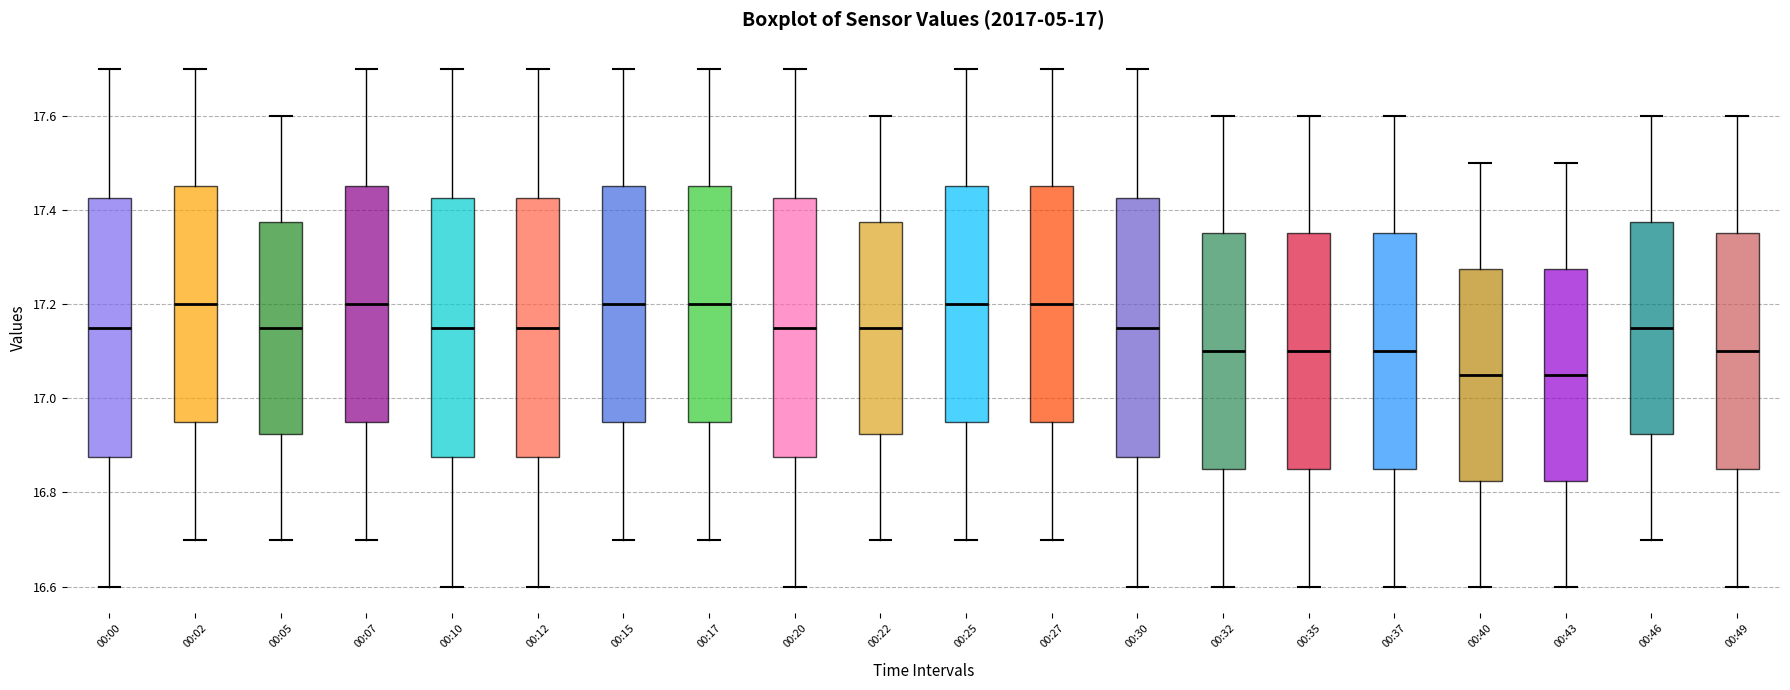

Reading left to right, read every box against the y-axis: the position of its median line, the range the box covers, and the ends of its whiskers. The values are not printed on the chart, so give them approximately, as read against the axis.

00:00: median 17.16, box 16.88 to 17.42, whiskers 16.60 to 17.70
00:02: median 17.20, box 16.96 to 17.46, whiskers 16.70 to 17.70
00:05: median 17.16, box 16.92 to 17.38, whiskers 16.70 to 17.60
00:07: median 17.20, box 16.96 to 17.46, whiskers 16.70 to 17.70
00:10: median 17.16, box 16.88 to 17.42, whiskers 16.60 to 17.70
00:12: median 17.16, box 16.88 to 17.42, whiskers 16.60 to 17.70
00:15: median 17.20, box 16.96 to 17.46, whiskers 16.70 to 17.70
00:17: median 17.20, box 16.96 to 17.46, whiskers 16.70 to 17.70
00:20: median 17.16, box 16.88 to 17.42, whiskers 16.60 to 17.70
00:22: median 17.16, box 16.92 to 17.38, whiskers 16.70 to 17.60
00:25: median 17.20, box 16.96 to 17.46, whiskers 16.70 to 17.70
00:27: median 17.20, box 16.96 to 17.46, whiskers 16.70 to 17.70
00:30: median 17.16, box 16.88 to 17.42, whiskers 16.60 to 17.70
00:32: median 17.10, box 16.86 to 17.36, whiskers 16.60 to 17.60
00:35: median 17.10, box 16.86 to 17.36, whiskers 16.60 to 17.60
00:37: median 17.10, box 16.86 to 17.36, whiskers 16.60 to 17.60
00:40: median 17.06, box 16.82 to 17.28, whiskers 16.60 to 17.50
00:43: median 17.06, box 16.82 to 17.28, whiskers 16.60 to 17.50
00:46: median 17.16, box 16.92 to 17.38, whiskers 16.70 to 17.60
00:49: median 17.10, box 16.86 to 17.36, whiskers 16.60 to 17.60